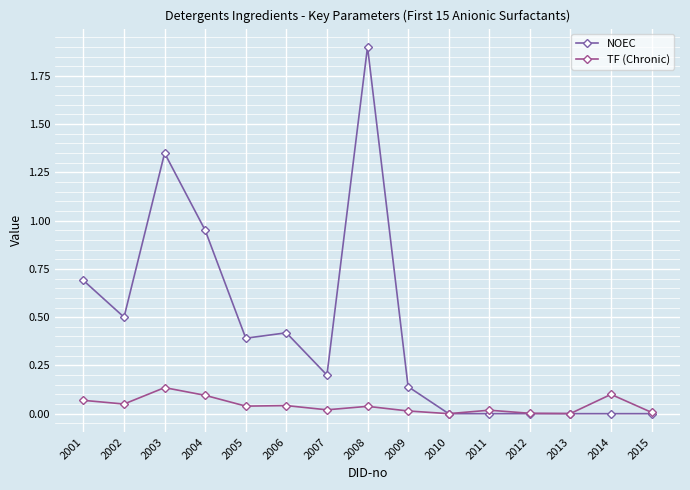

List the series in order of their peak value, lowest first.

TF (Chronic), NOEC